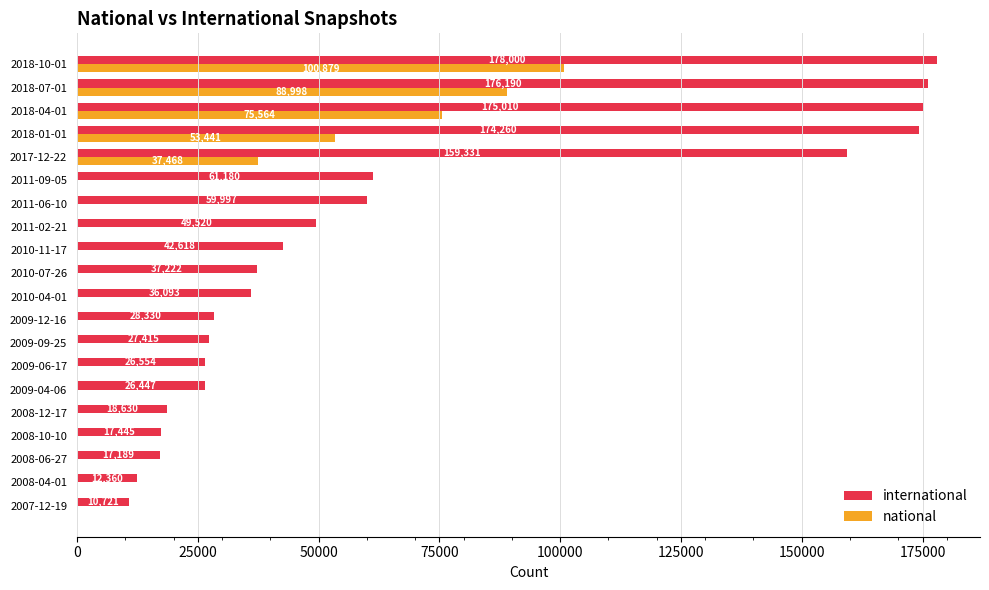

Between 2018-01-01 and 2018-04-01, which series saw the biggest shift?

national